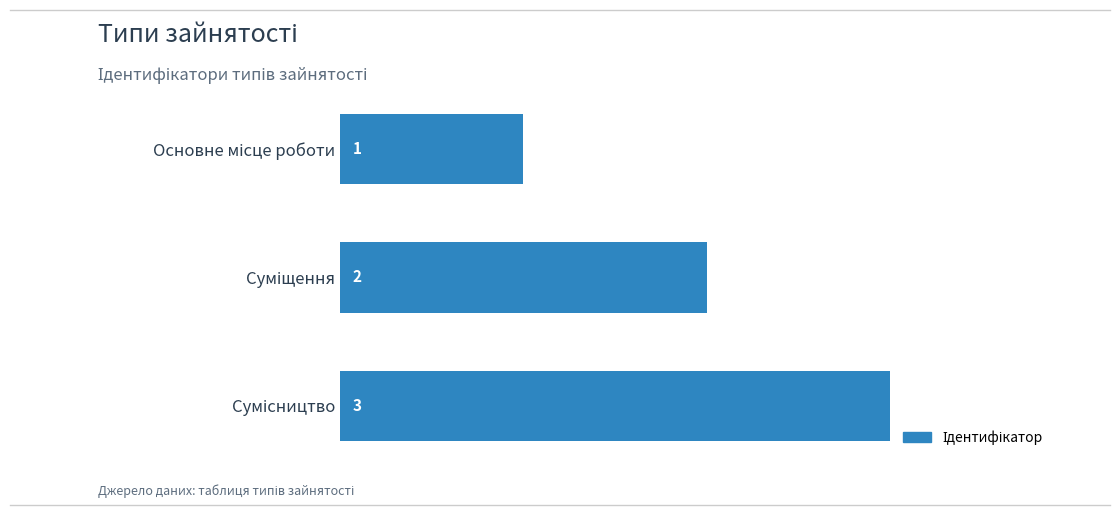

What is the sum of all values?

6